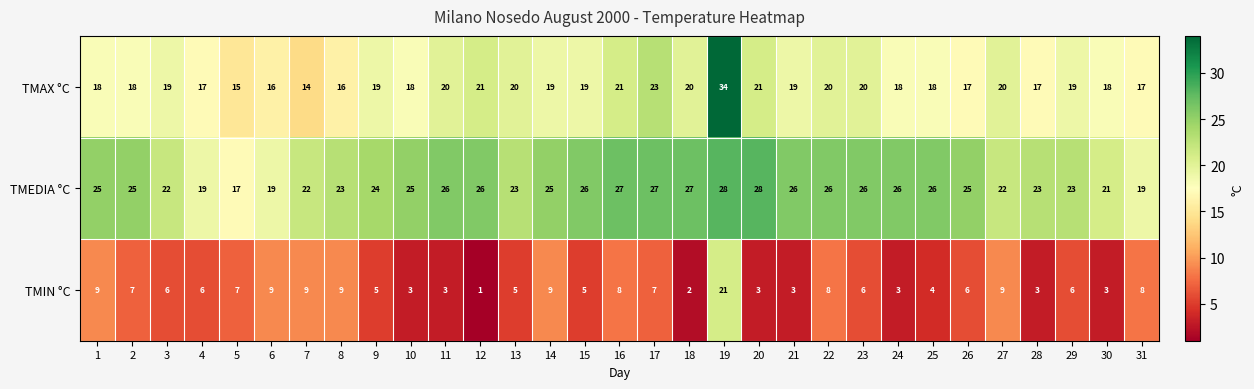

What is the difference between the highest and lowest values at 11?

23